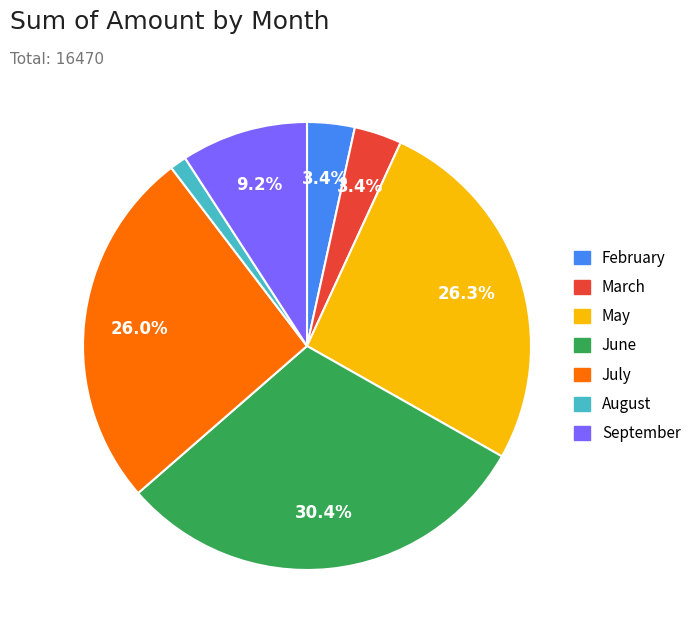

To the nearest percent, what portion does February represent?

3%